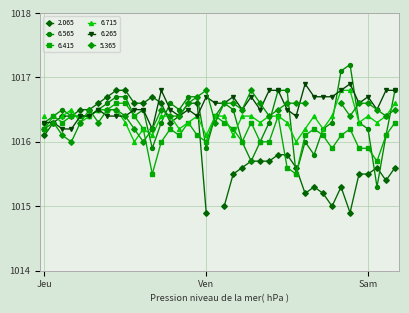

Does the chart have visible grid lines?

Yes